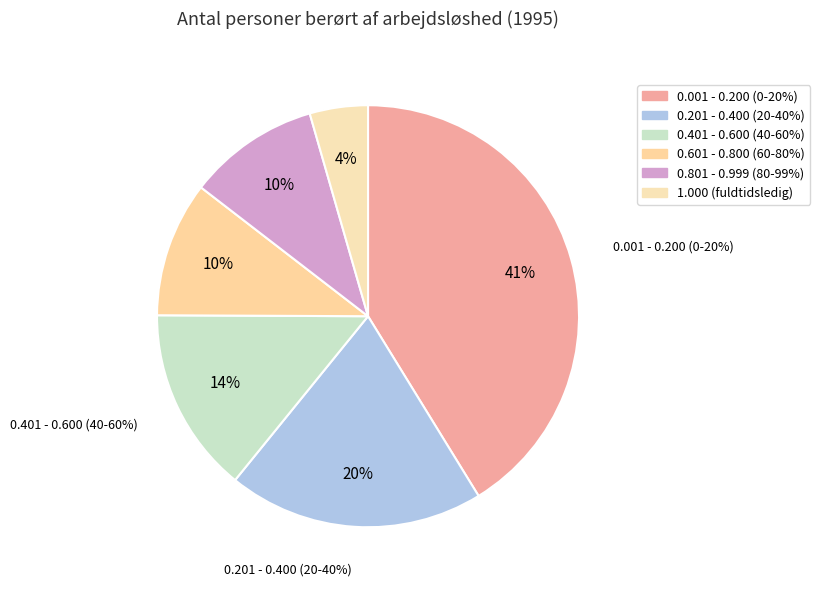

To the nearest percent, what percentage of the pie is 0.401 - 0.600 (40-60%)?

14%